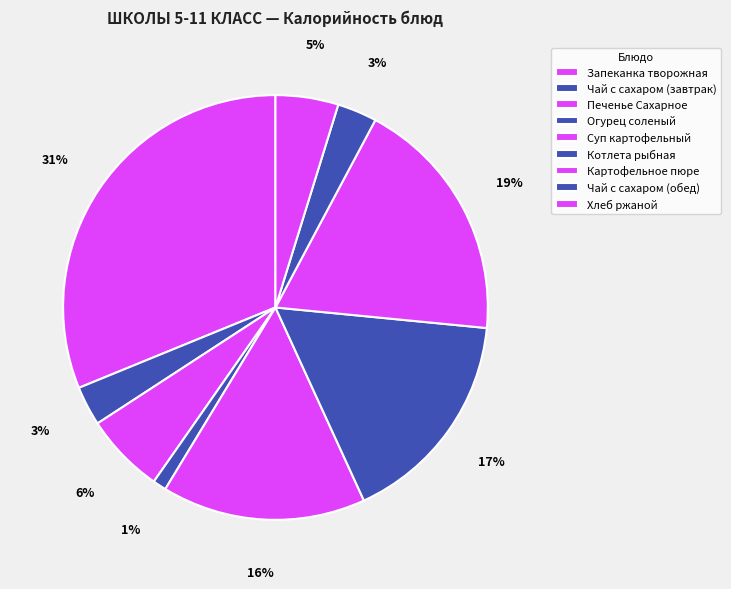

Which slice is the smallest?

Огурец соленый